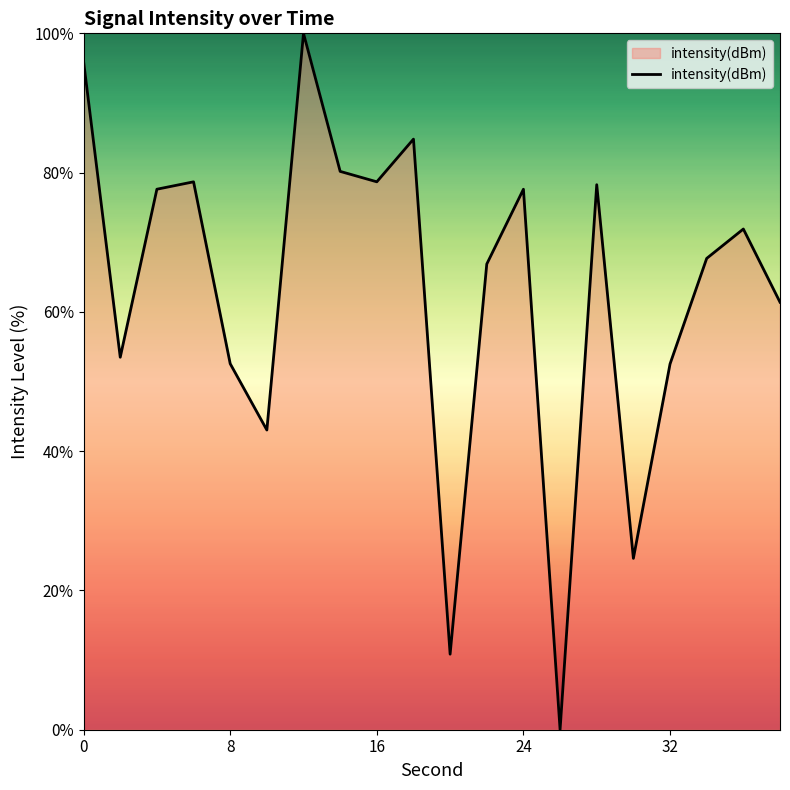

What is the greatest value displayed?

100.0